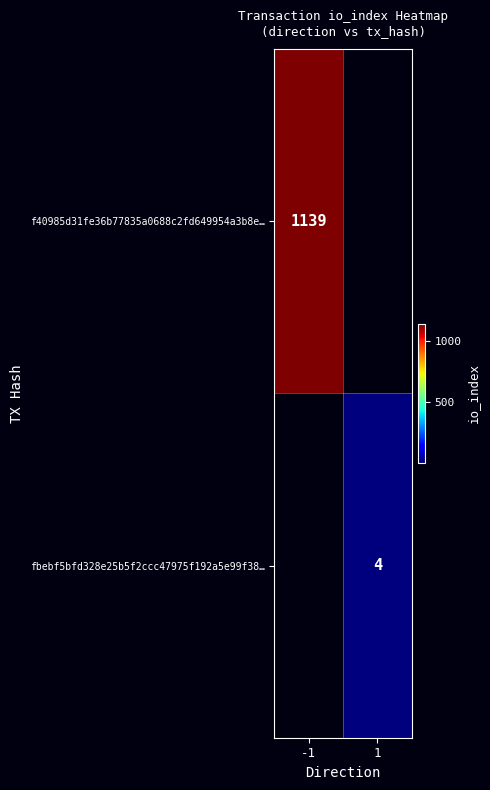

How many data points does each series have?

2